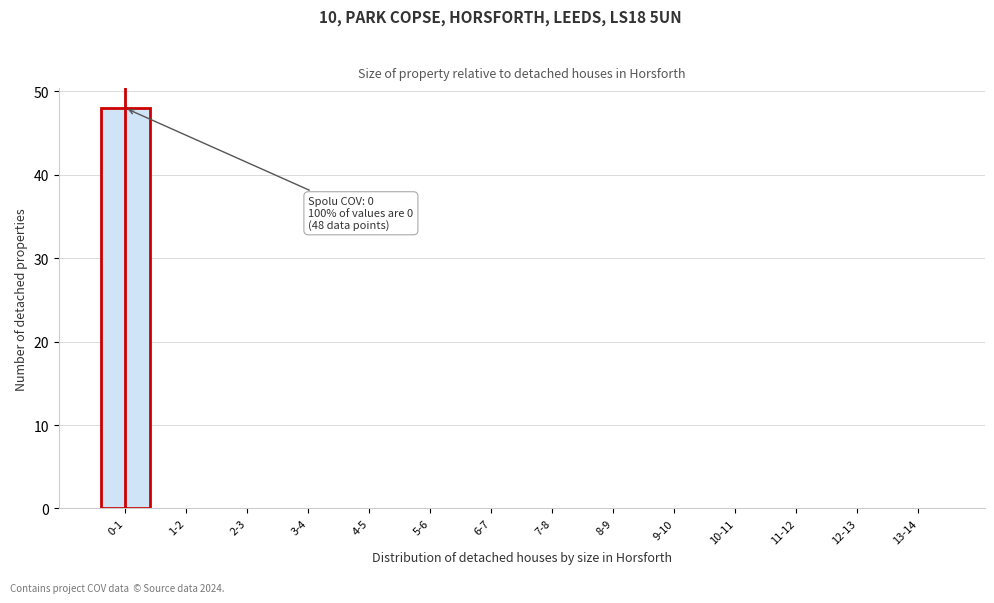

Reading left to right, extract all data points from this chart.

0-1=48	1-2=0	2-3=0	3-4=0	4-5=0	5-6=0	6-7=0	7-8=0	8-9=0	9-10=0	10-11=0	11-12=0	12-13=0	13-14=0